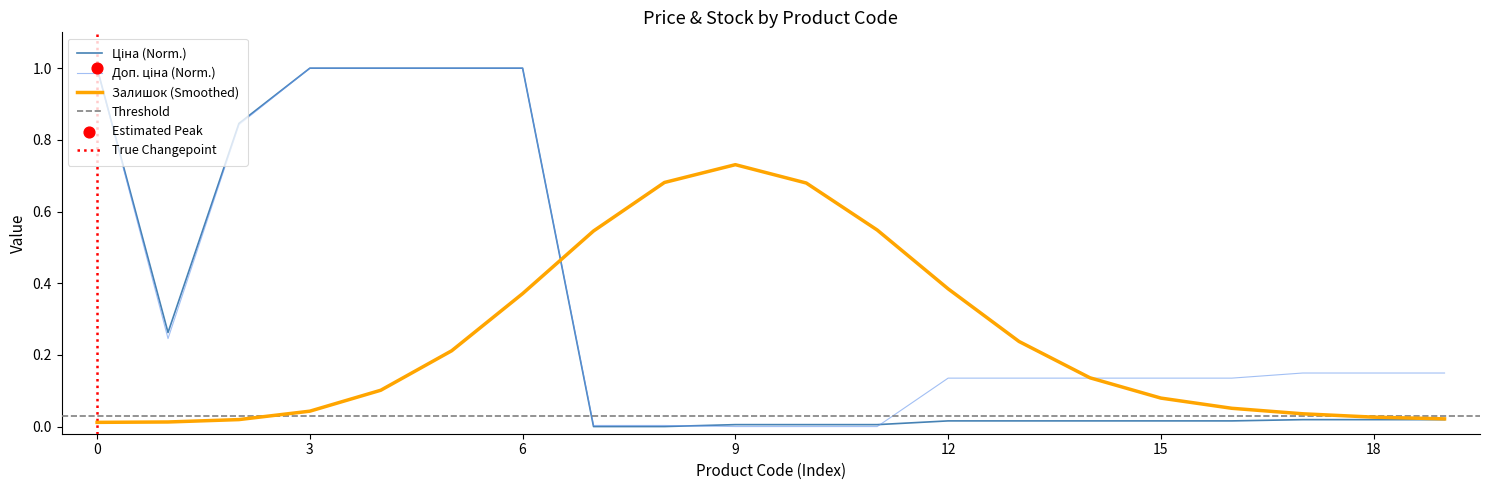

At how many categories does at least one series exceed 0?

20